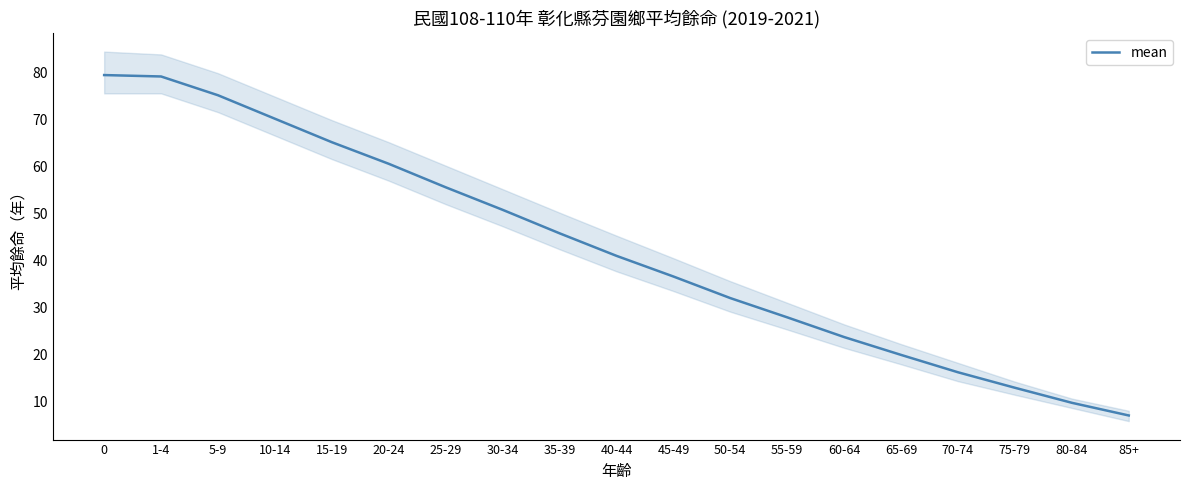

Reading right to left, what are all the values shown in this chart?

7.0	9.7	12.9	16.2	19.9	23.7	27.9	32.0	36.6	41.0	45.8	50.8	55.6	60.6	65.2	70.2	75.2	79.2	79.5